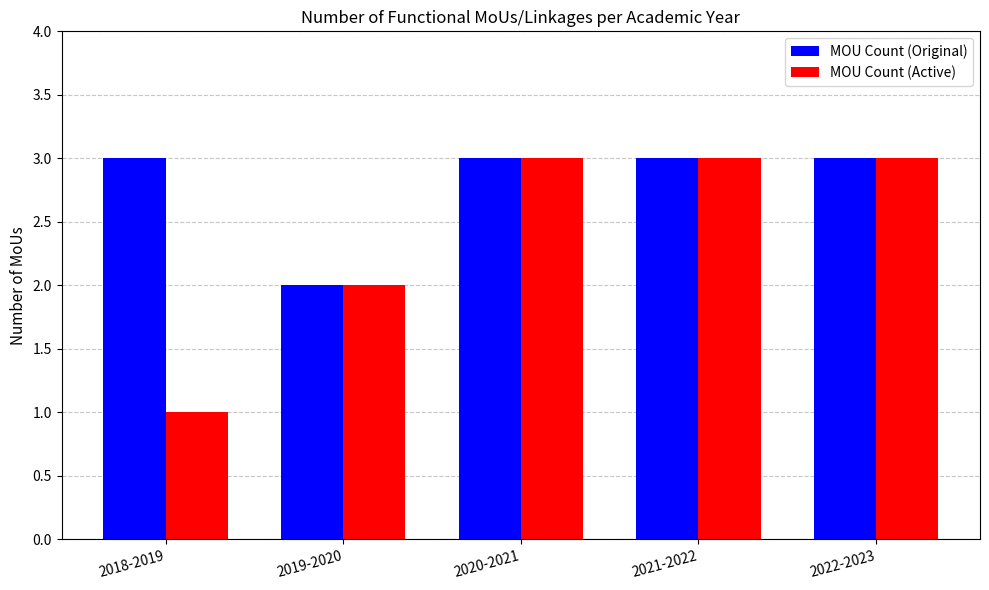

List the series in order of their overall mean, highest first.

MOU Count (Original), MOU Count (Active)